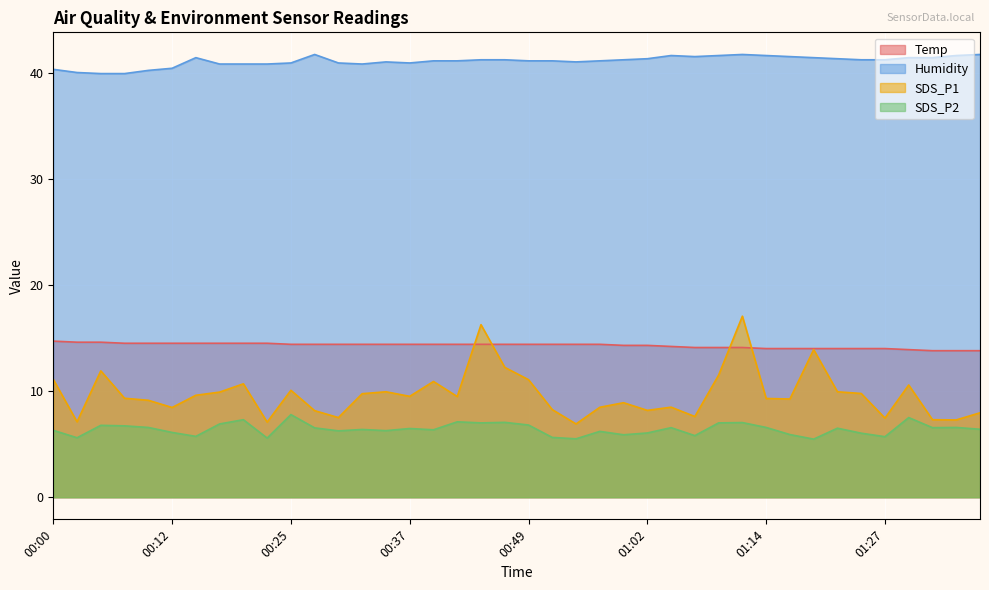

Reading left to right, extract all data points from this chart.

Temp: 00:00=14.7	00:02=14.6	00:05=14.6	00:07=14.5	00:10=14.5	00:12=14.5	00:15=14.5	00:17=14.5	00:20=14.5	00:22=14.5	00:25=14.4	00:27=14.4	00:29=14.4	00:32=14.4	00:34=14.4	00:37=14.4	00:39=14.4	00:42=14.4	00:44=14.4	00:47=14.4	00:49=14.4	00:51=14.4	00:54=14.4	00:57=14.4	00:59=14.3	01:02=14.3	01:04=14.2	01:07=14.1	01:09=14.1	01:12=14.1	01:14=14.0	01:16=14.0	01:19=14.0	01:22=14.0	01:24=14.0	01:27=14.0	01:30=13.9	01:32=13.8	01:35=13.8	01:37=13.8
Humidity: 00:00=40.3	00:02=40.0	00:05=39.9	00:07=39.9	00:10=40.2	00:12=40.4	00:15=41.4	00:17=40.8	00:20=40.8	00:22=40.8	00:25=40.9	00:27=41.7	00:29=40.9	00:32=40.8	00:34=41.0	00:37=40.9	00:39=41.1	00:42=41.1	00:44=41.2	00:47=41.2	00:49=41.1	00:51=41.1	00:54=41.0	00:57=41.1	00:59=41.2	01:02=41.3	01:04=41.6	01:07=41.5	01:09=41.6	01:12=41.7	01:14=41.6	01:16=41.5	01:19=41.4	01:22=41.3	01:24=41.2	01:27=41.2	01:30=41.4	01:32=41.4	01:35=41.6	01:37=41.7
SDS_P1: 00:00=11.1	00:02=7.1	00:05=11.9	00:07=9.3	00:10=9.1	00:12=8.4	00:15=9.6	00:17=9.9	00:20=10.7	00:22=7.1	00:25=10.1	00:27=8.2	00:29=7.5	00:32=9.8	00:34=9.9	00:37=9.5	00:39=10.9	00:42=9.5	00:44=16.2	00:47=12.2	00:49=11.1	00:51=8.2	00:54=6.9	00:57=8.5	00:59=8.9	01:02=8.2	01:04=8.5	01:07=7.6	01:09=11.5	01:12=17.1	01:14=9.3	01:16=9.2	01:19=13.9	01:22=9.9	01:24=9.8	01:27=7.5	01:30=10.6	01:32=7.3	01:35=7.3	01:37=8.0
SDS_P2: 00:00=6.3	00:02=5.6	00:05=6.8	00:07=6.7	00:10=6.6	00:12=6.1	00:15=5.7	00:17=6.9	00:20=7.3	00:22=5.6	00:25=7.8	00:27=6.5	00:29=6.2	00:32=6.4	00:34=6.3	00:37=6.5	00:39=6.3	00:42=7.1	00:44=7.0	00:47=7.0	00:49=6.8	00:51=5.6	00:54=5.5	00:57=6.2	00:59=5.9	01:02=6.0	01:04=6.5	01:07=5.8	01:09=7.0	01:12=7.0	01:14=6.6	01:16=5.9	01:19=5.5	01:22=6.5	01:24=6.0	01:27=5.7	01:30=7.5	01:32=6.5	01:35=6.6	01:37=6.4